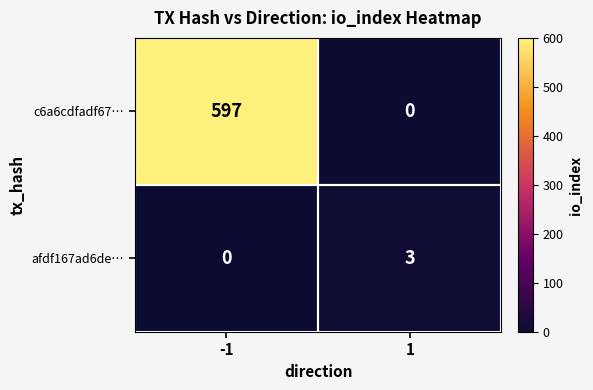

Count the number of data series in this chart.

2